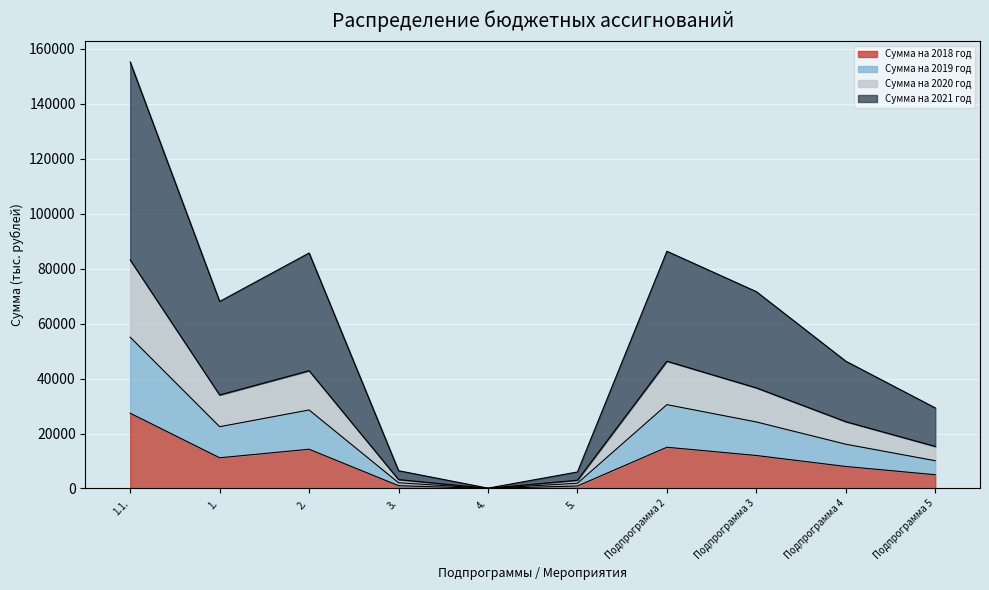

Which category has the highest value in the Сумма на 2018 год series?

1.1.